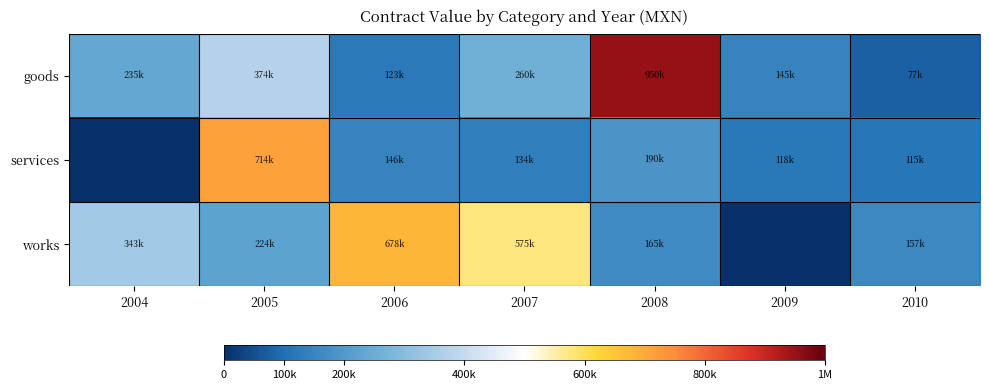

Reading left to right, extract all data points from this chart.

goods: 2004=234992.6	2005=373776.5	2006=122860.0	2007=260092.5	2008=950273.6	2009=145068.0	2010=77142.0
services: 2004=0.0	2005=713669.9	2006=145780.0	2007=134114.9	2008=189852.0	2009=117500.0	2010=114800.0
works: 2004=343027.8	2005=223743.8	2006=677995.7	2007=575440.4	2008=165356.8	2009=0.0	2010=157055.0